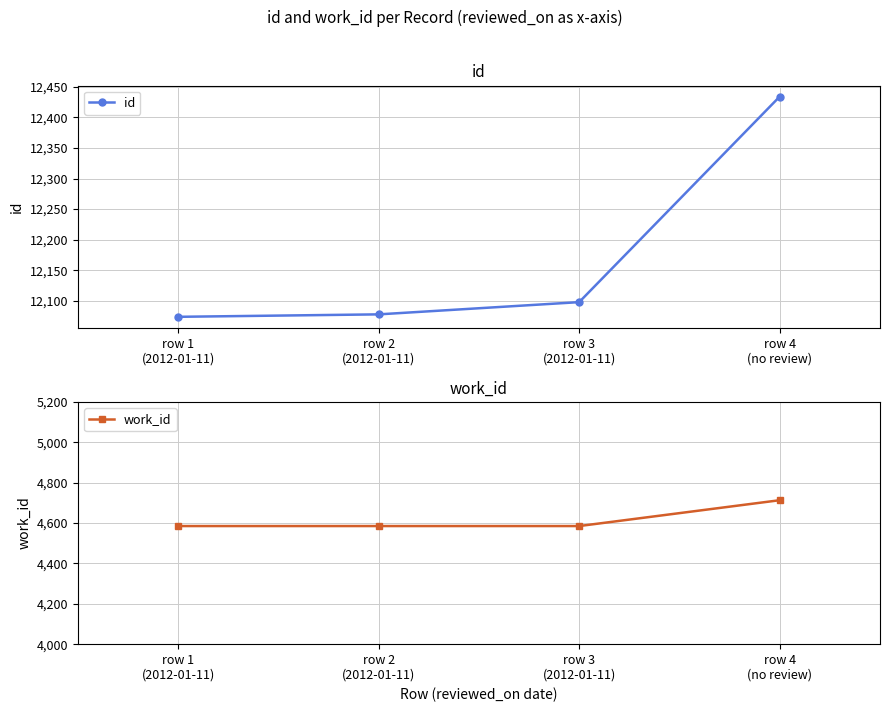

What is the value of the work_id point at the 2nd from the left?

4585